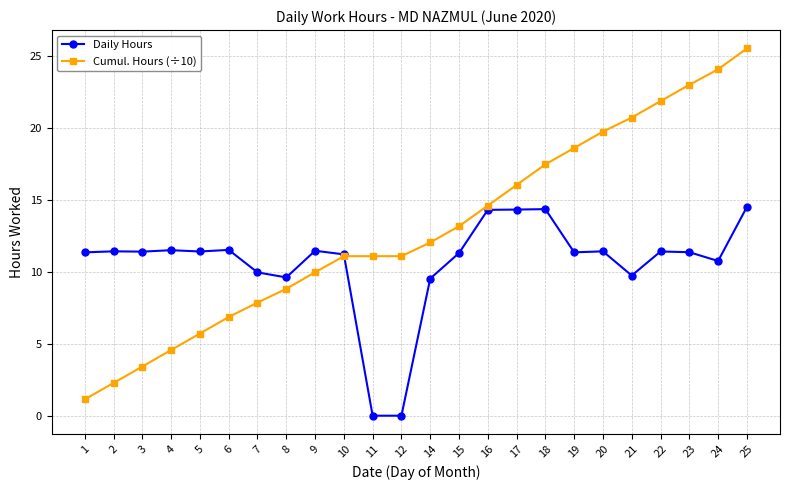

Where does the Daily Hours series first go above 11?

1